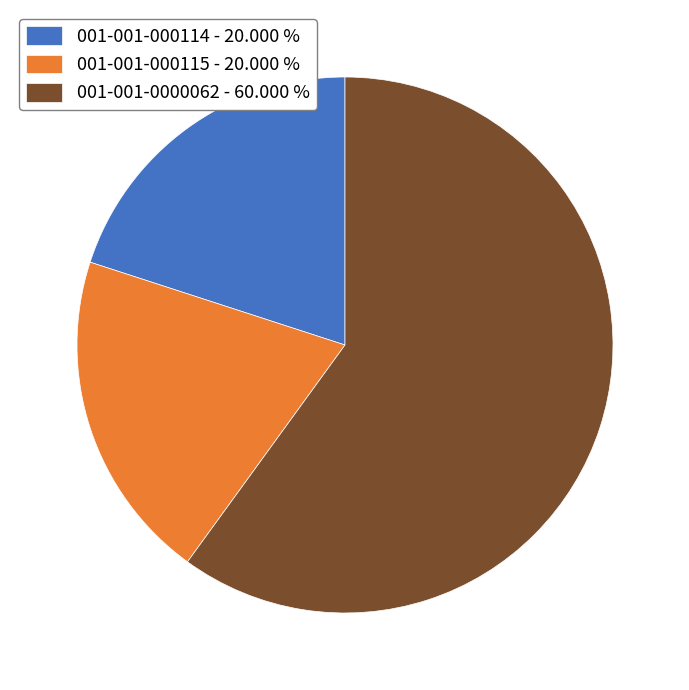

Does 001-001-0000062 - 60.000 % account for over 50% of the chart?

Yes